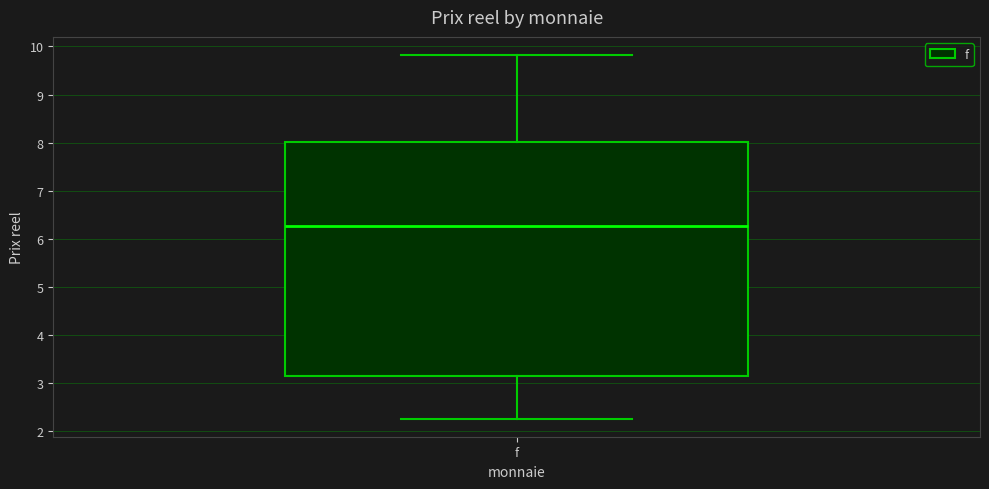

Read this box plot against the y-axis: the position of the median line, the range covered by the box, and the ends of both whiskers. The values are not printed on the chart, so give them approximately, as read against the axis.

median 6.3, box 3.1 to 8.0, whiskers 2.3 to 9.8